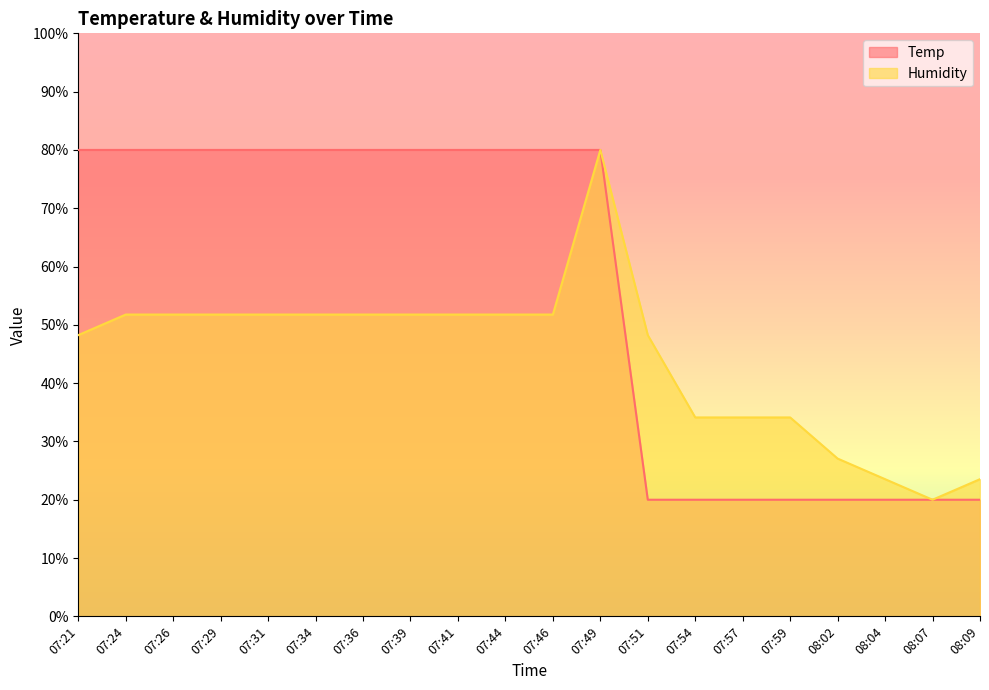

List the series in order of their overall mean, lowest first.

Humidity, Temp